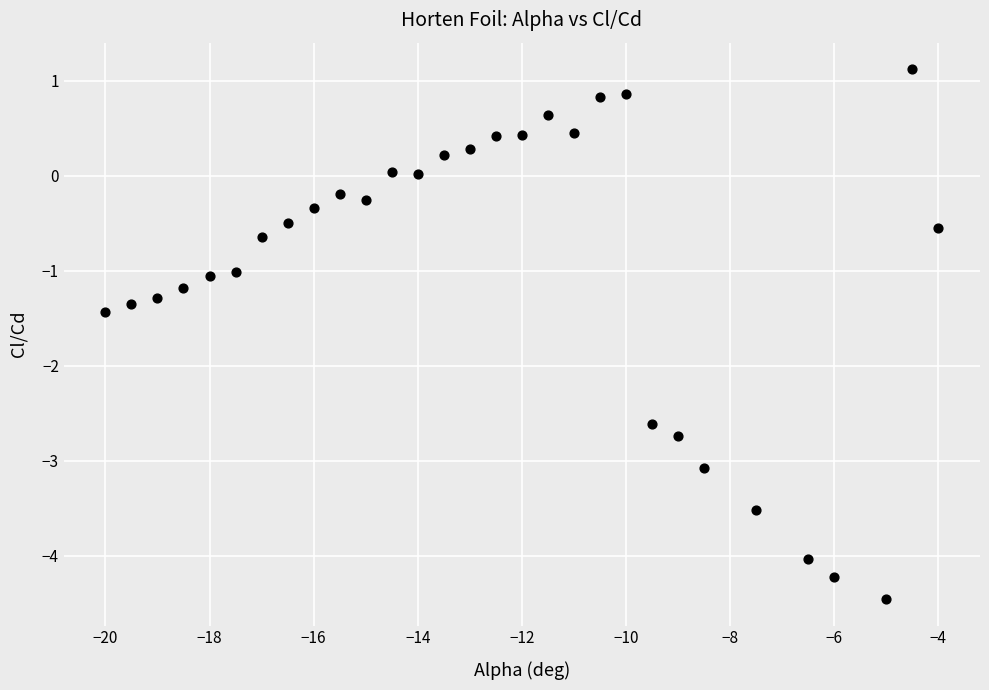

What is the range of X values (max minus min)?

16.0